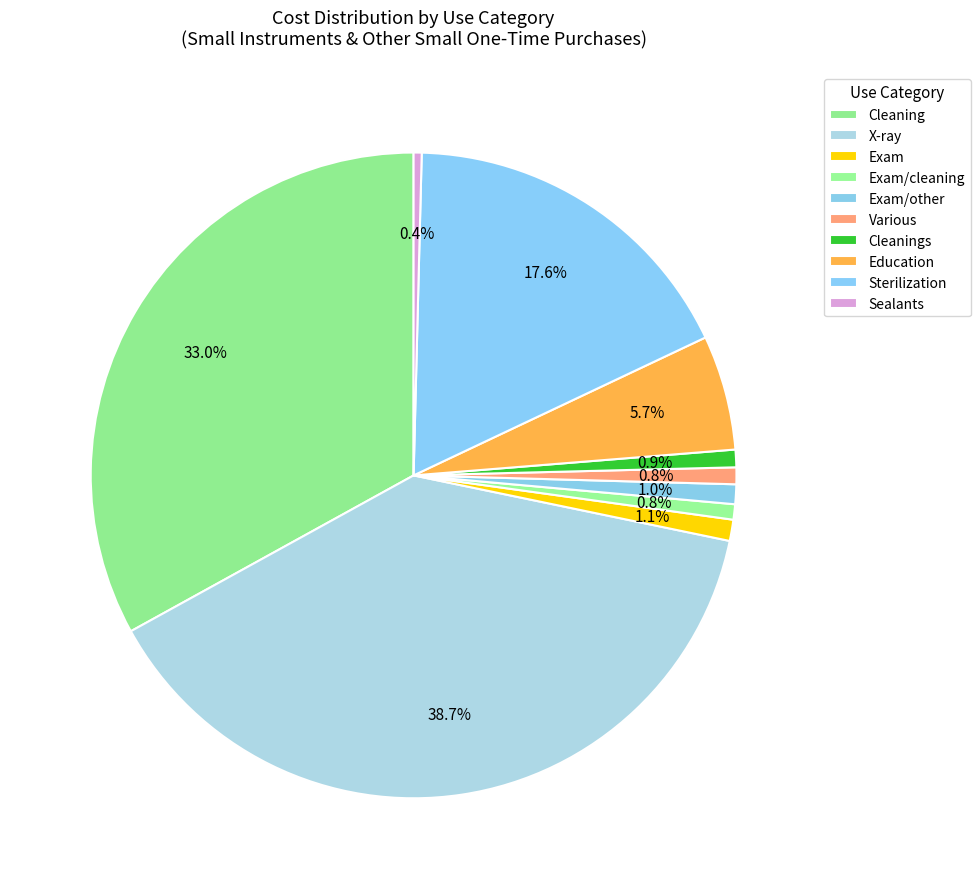

To the nearest percent, what is the average slice percentage?

10%